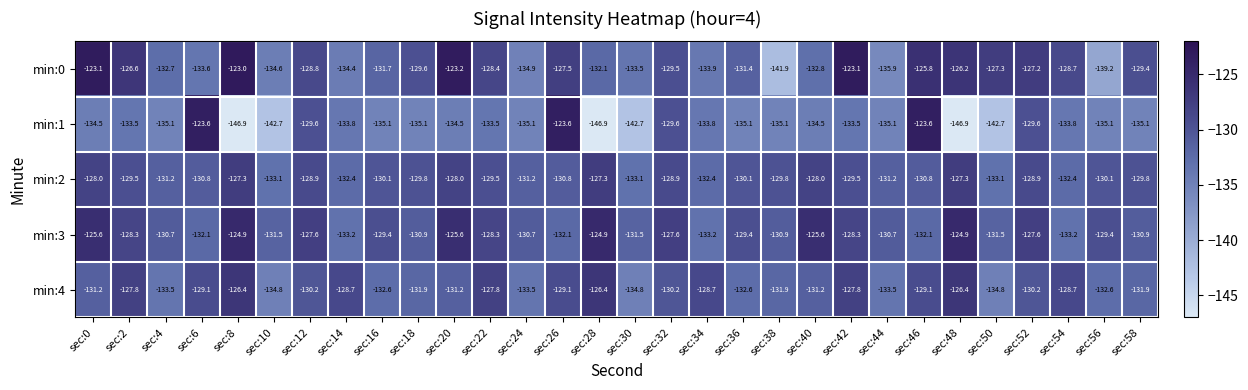

What value does the min:2 series have at sec:48?

-127.3